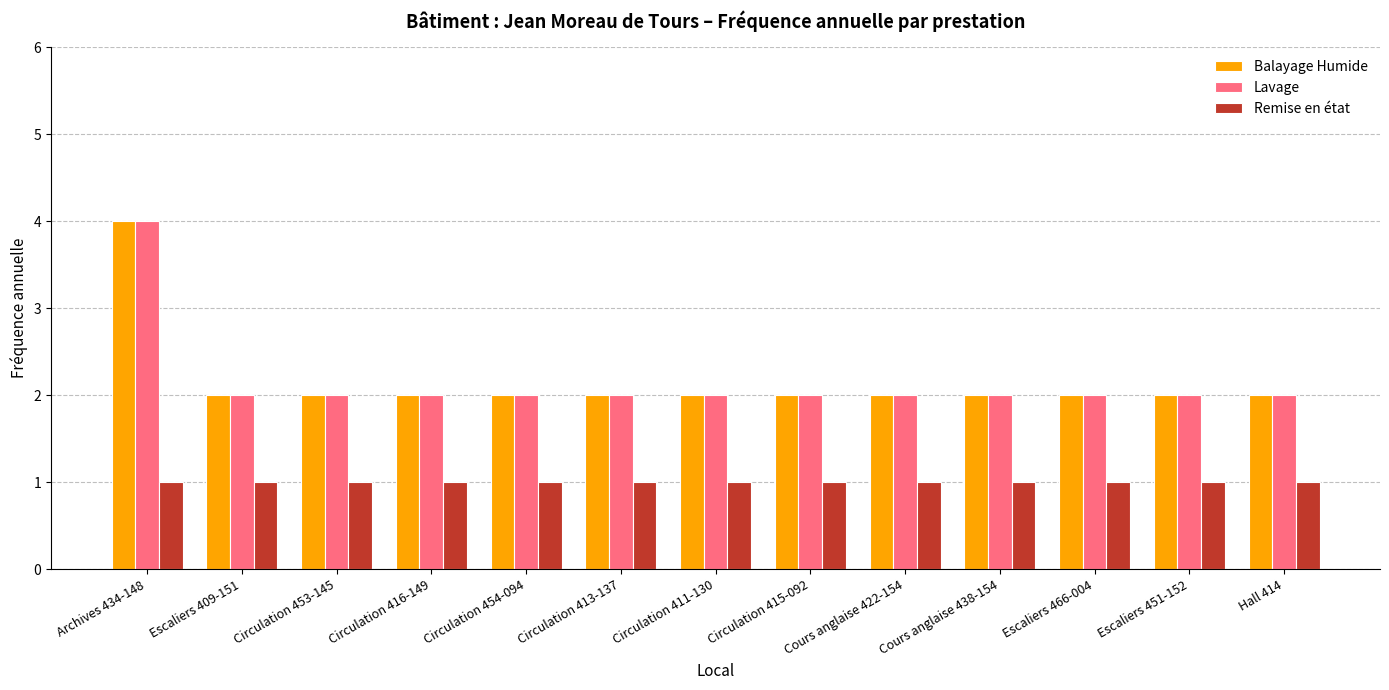

What is the total value across all series at Circulation 416-149?

5